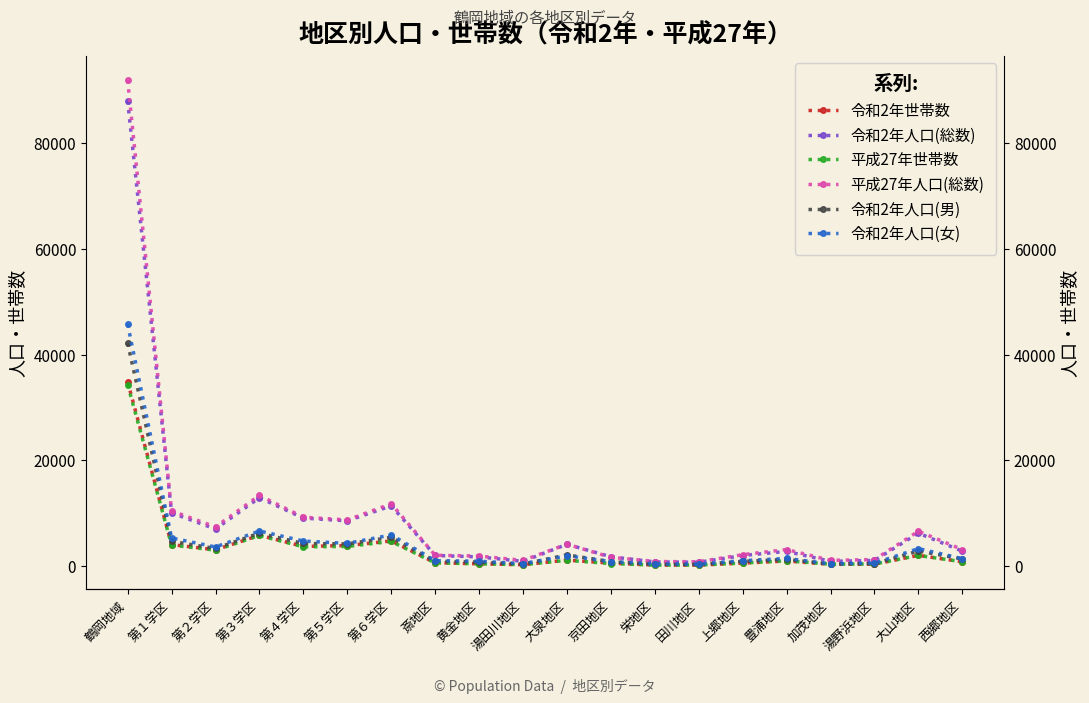

List the series in order of their peak value, lowest first.

平成27年世帯数, 令和2年世帯数, 令和2年人口(男), 令和2年人口(女), 令和2年人口(総数), 平成27年人口(総数)